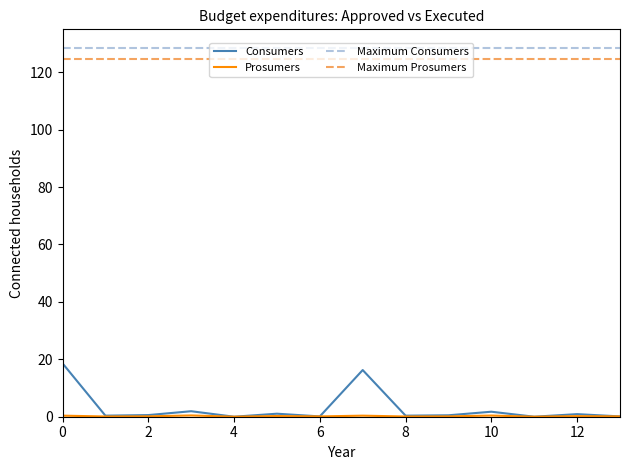

What is the difference between the maximum and minimum values in the Prosumers series?

0.4